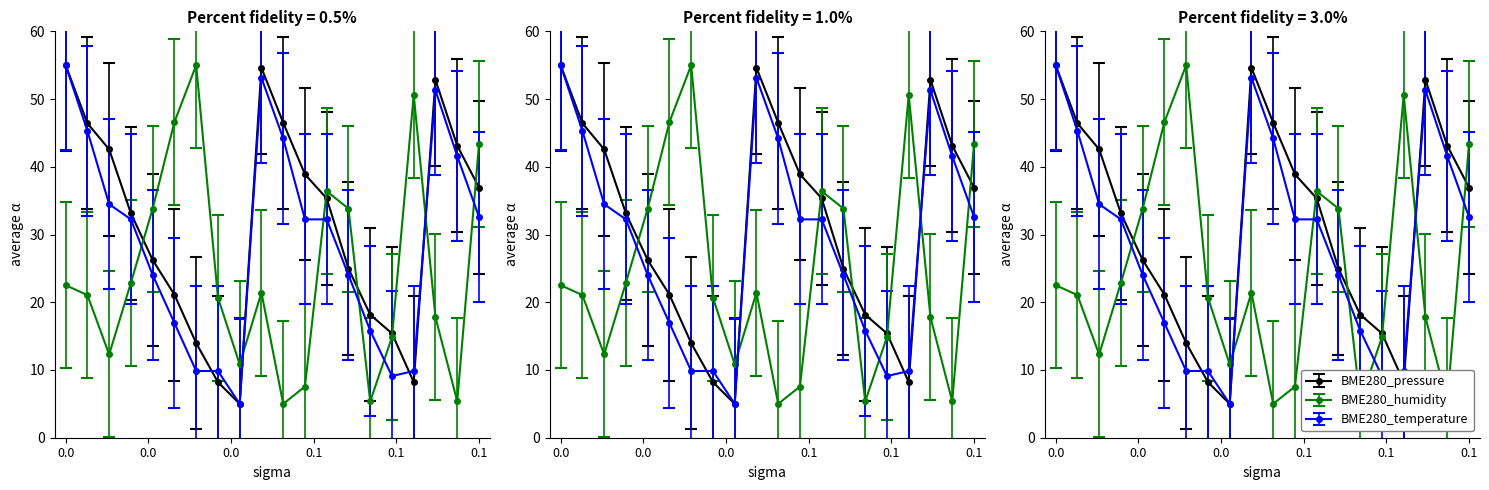

Does the chart display data point markers on the line(s)?

Yes